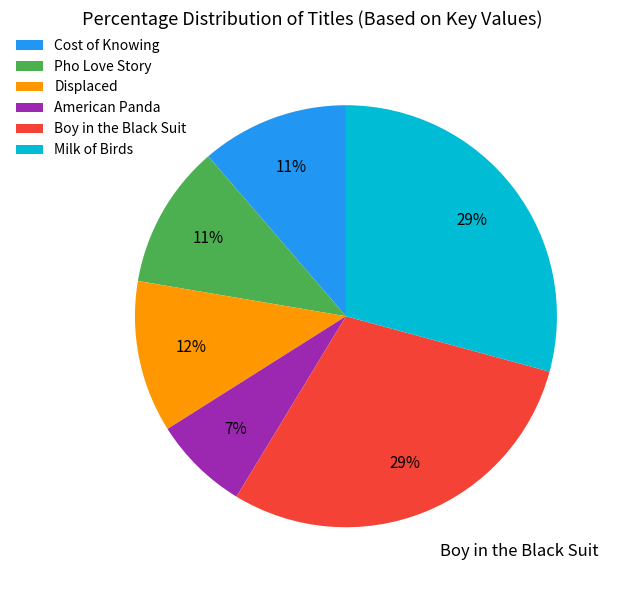

What percentage is the Cost of Knowing slice, to the nearest percent?

11%